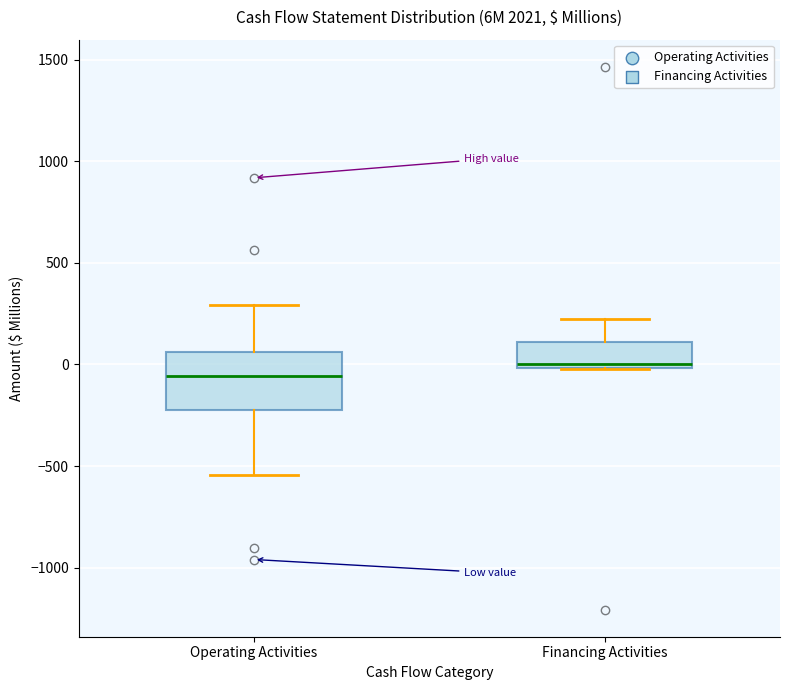

Which box has the lowest median line?

Operating Activities